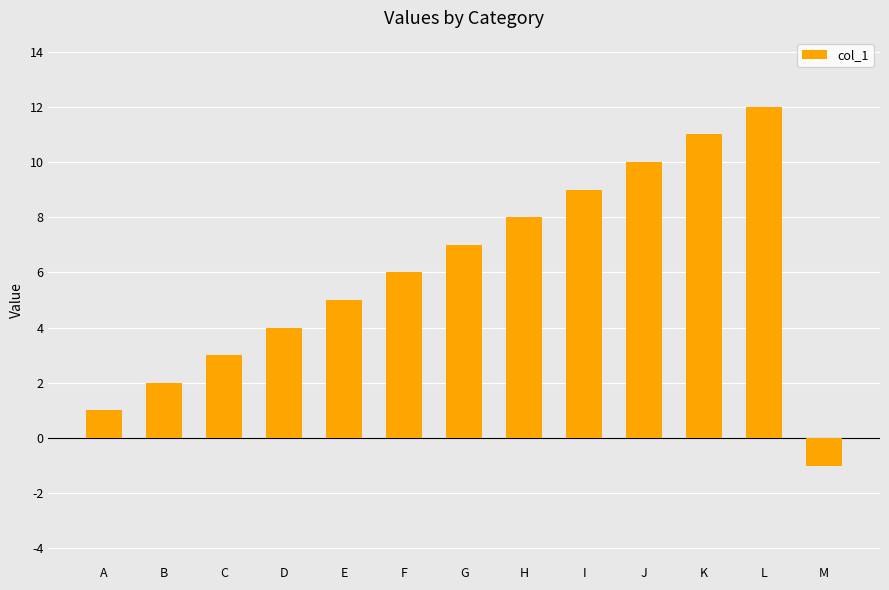

Are the bars horizontal?

No